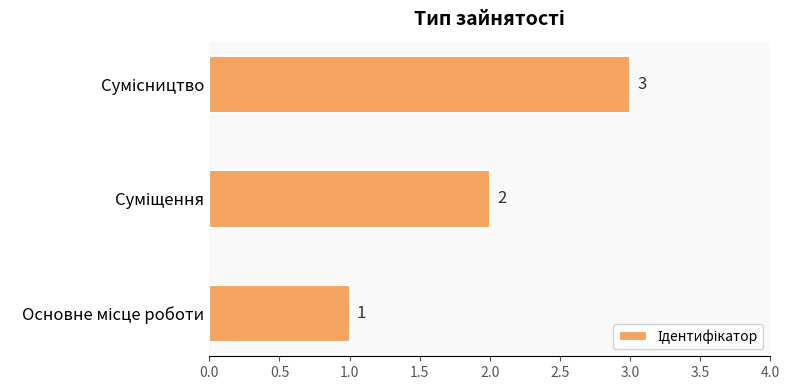

What is the greatest value displayed?

3